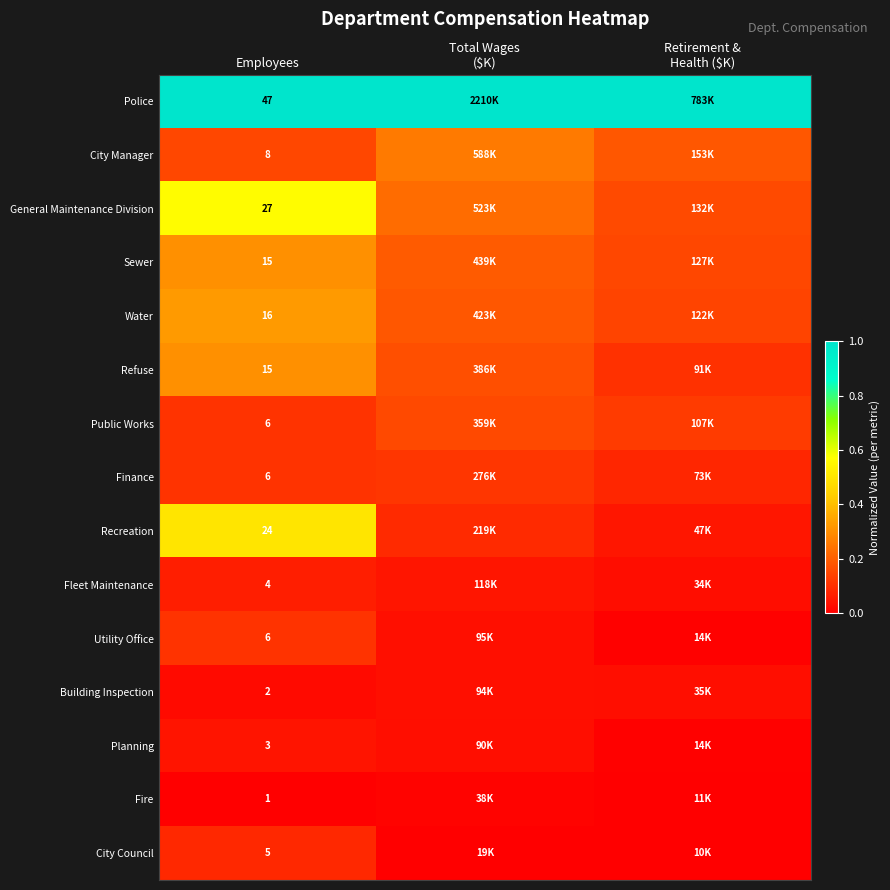

How many General Maintenance Division values are between 0 and 1?

3